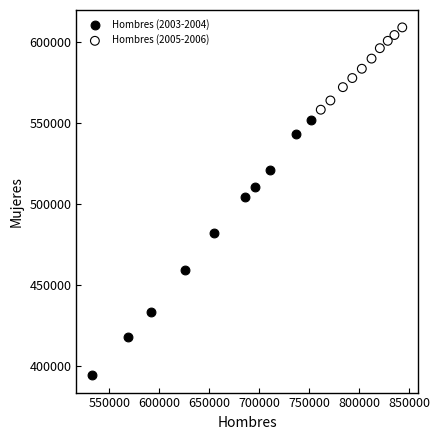

What are all the series names shown in the legend?

Hombres (2003-2004), Hombres (2005-2006)